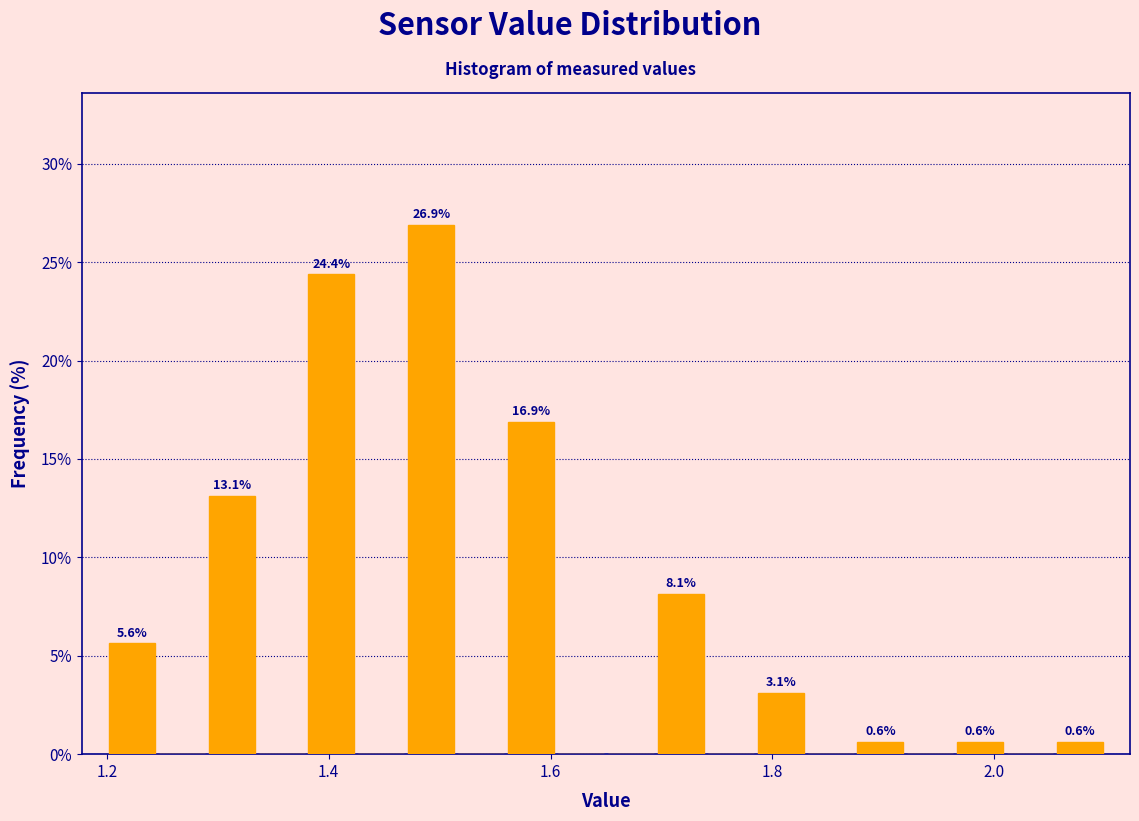

Around what value on the x-axis is the tallest bar? Give the approximate position of its centre, as read against the axis.

1.50